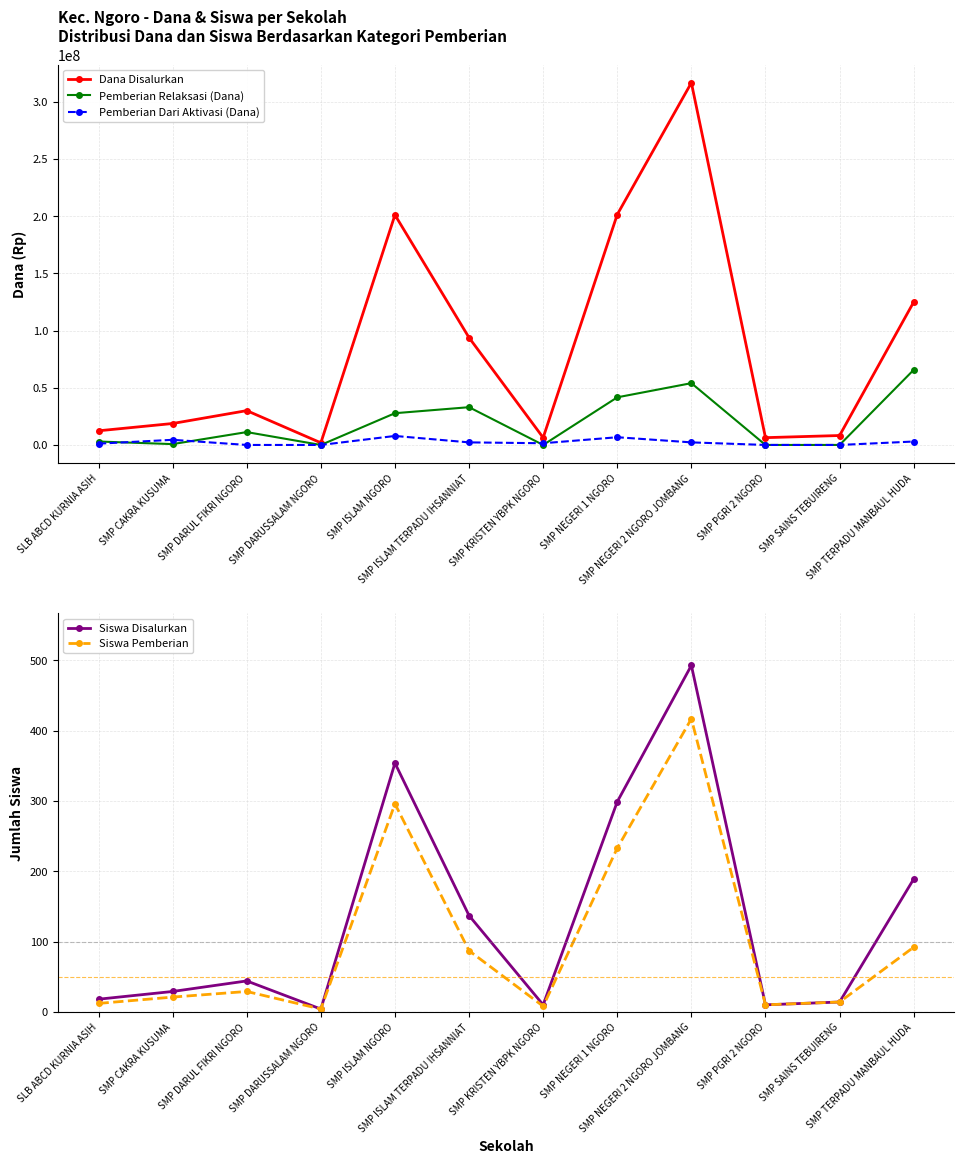

Which series ends up on top after the final intersection of Siswa Disalurkan and Pemberian Dari Aktivasi (Dana)?

Pemberian Dari Aktivasi (Dana)